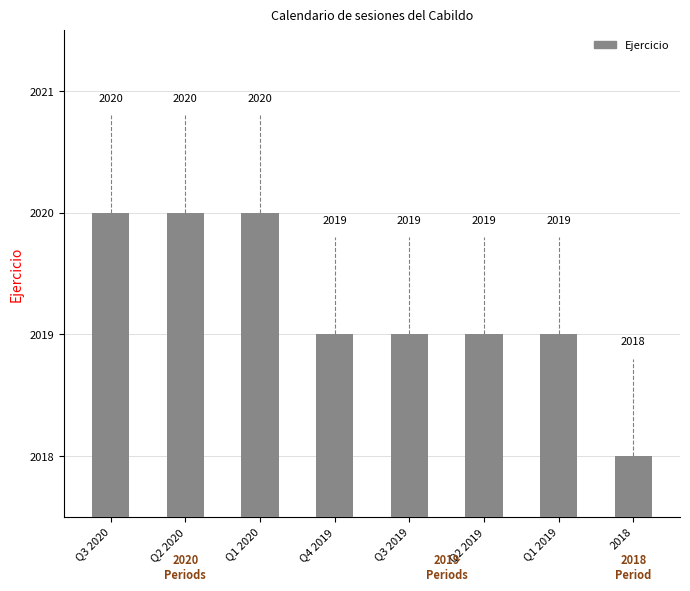

What is the maximum value shown in the chart?

2020